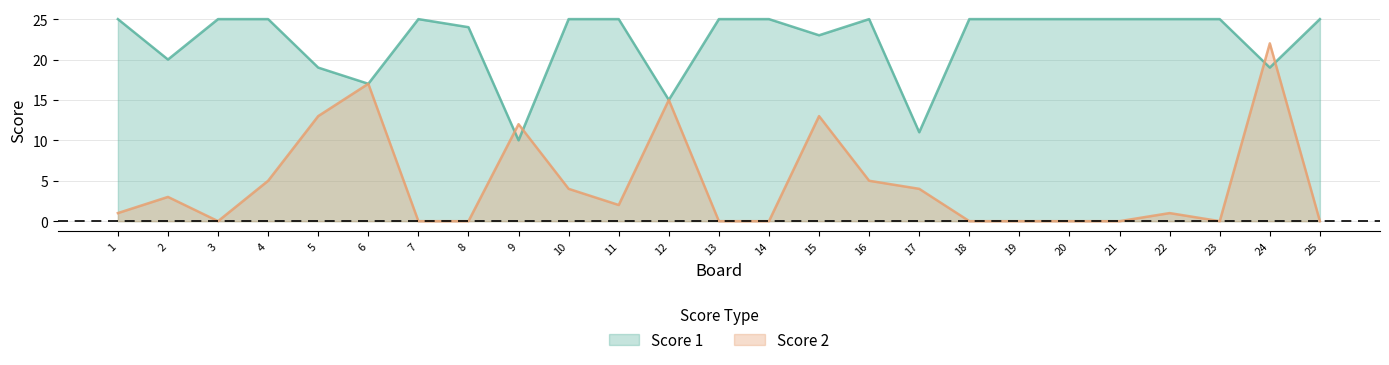

True or false: Score 1 has more than 2 points higher than both neighbors.

False